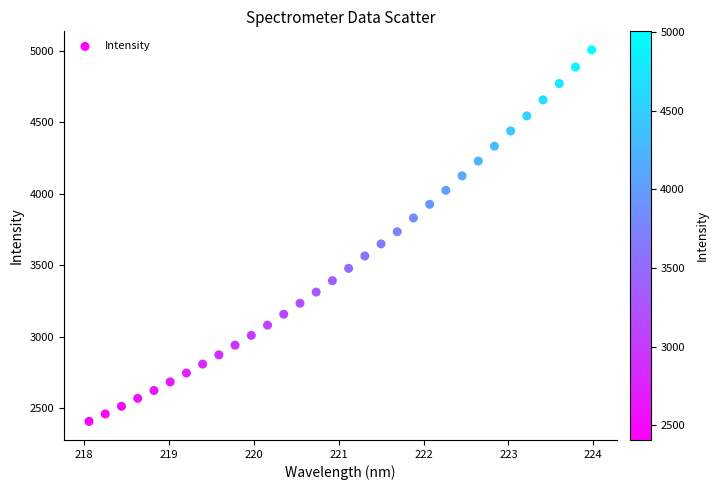

What is the range of X values (max minus min)?

5.9